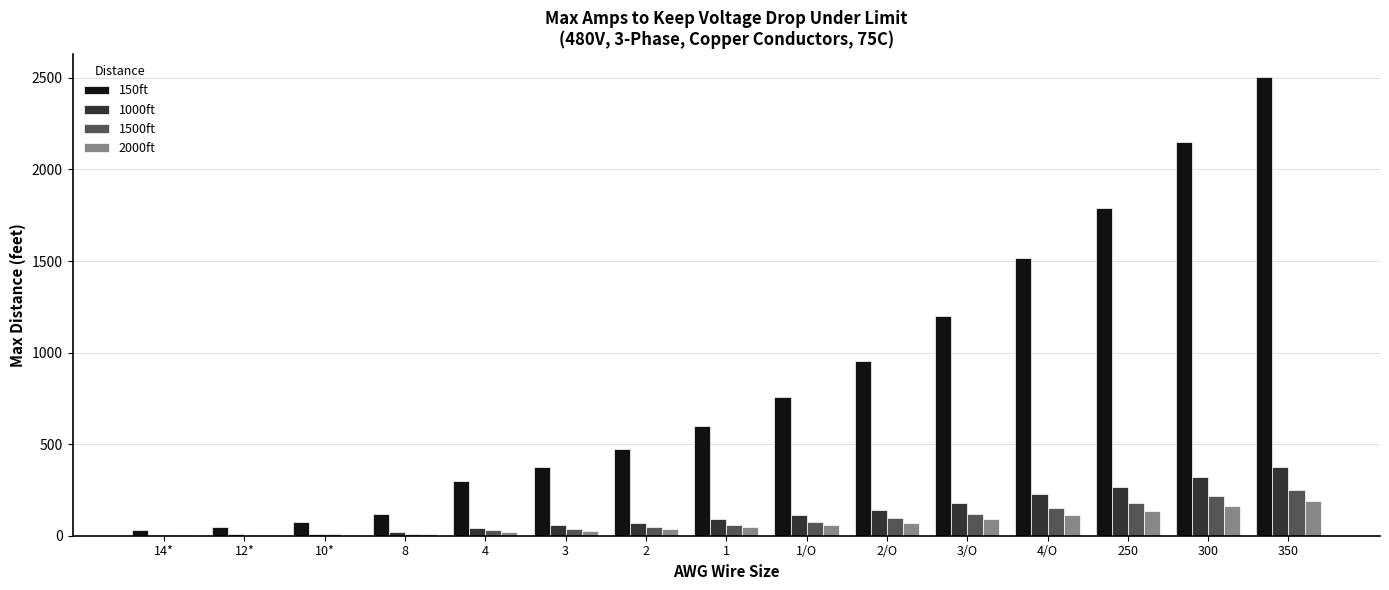

How many values in the 2000ft series exceed 44?

8